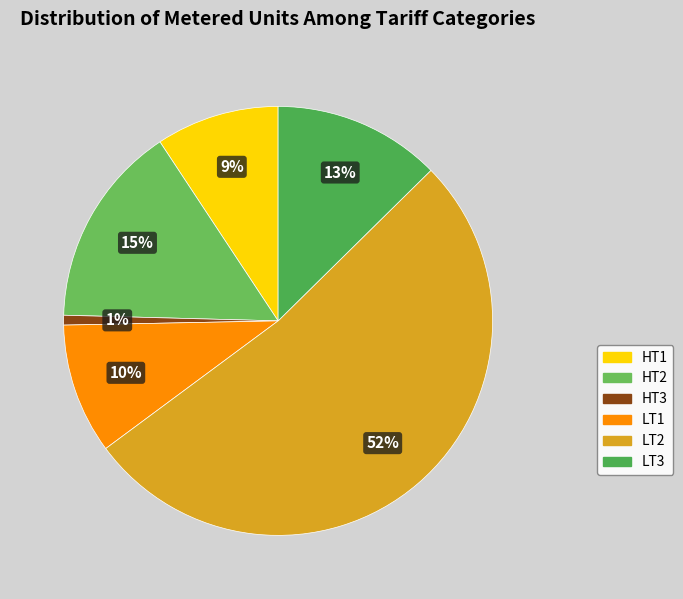

To the nearest percent, what is the average slice percentage?

17%